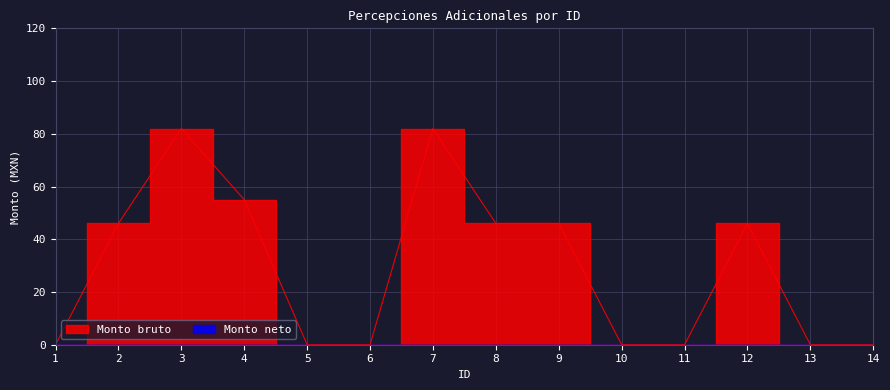

Which has a higher value, 11 or 2?

2